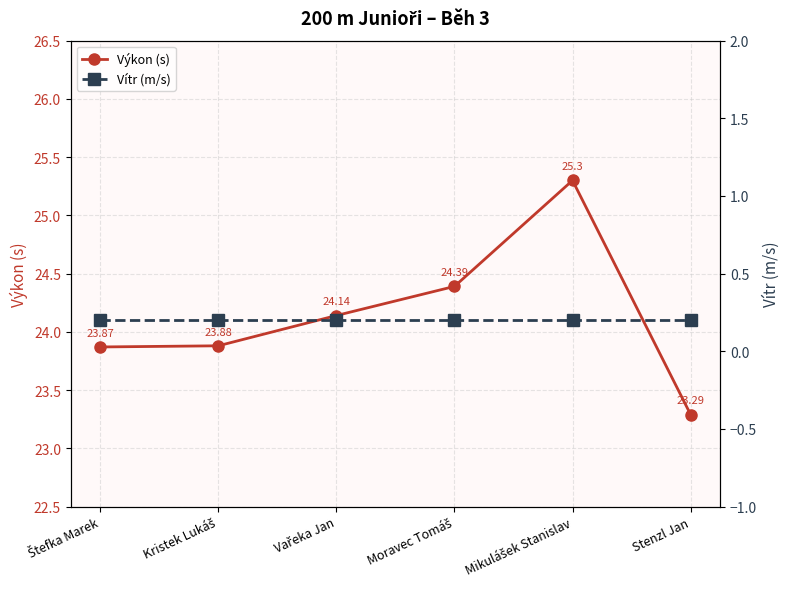

Where is the first local maximum for Výkon (s)?

Mikulášek Stanislav